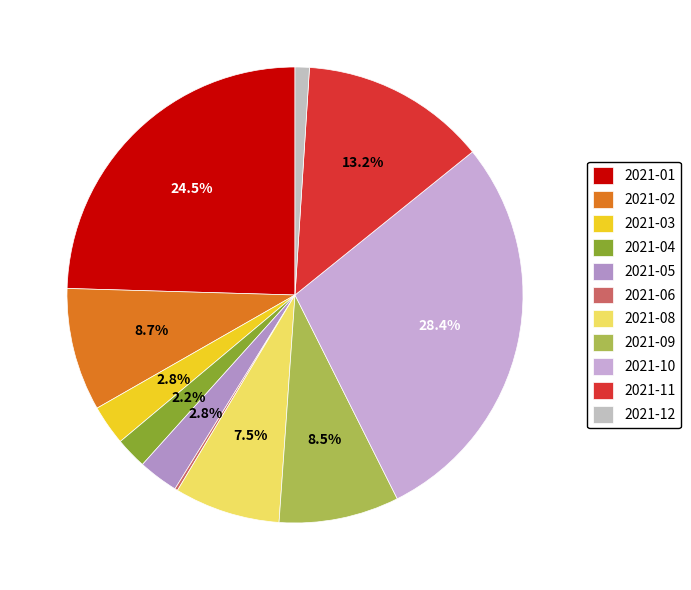

The 2021-03 slice represents 3% of the pie. True or false?

True